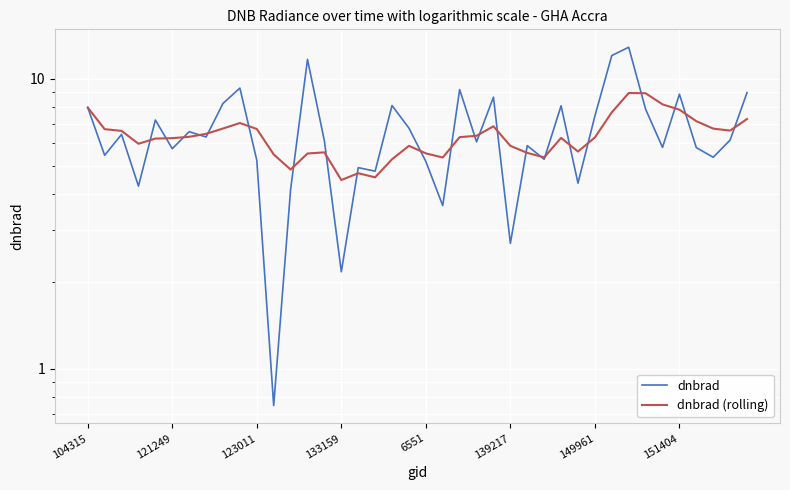

What is the average value of the dnbrad (rolling) series?

6.3